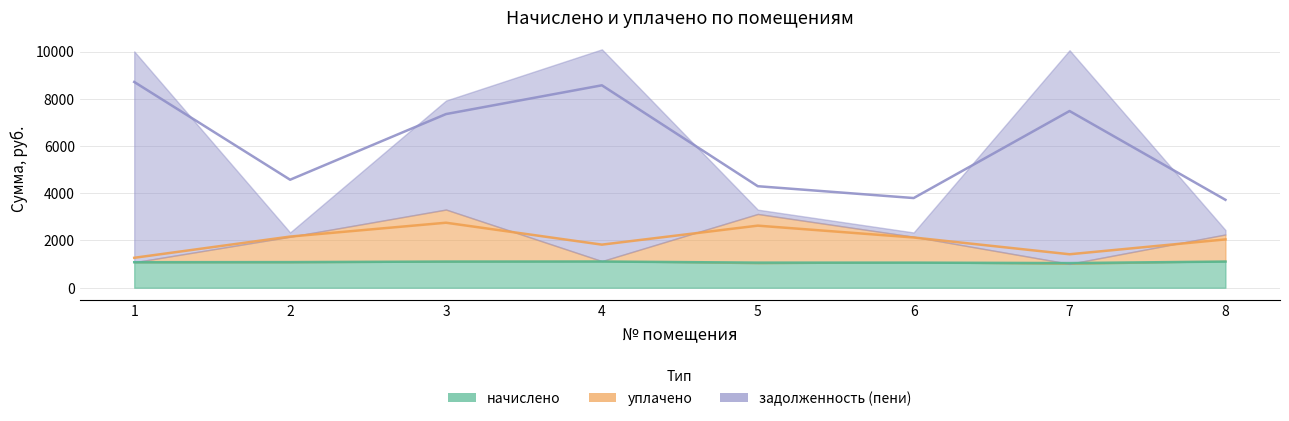

In задолженность (пени), how many points are higher than both neighbors (excluding endpoints)?

2